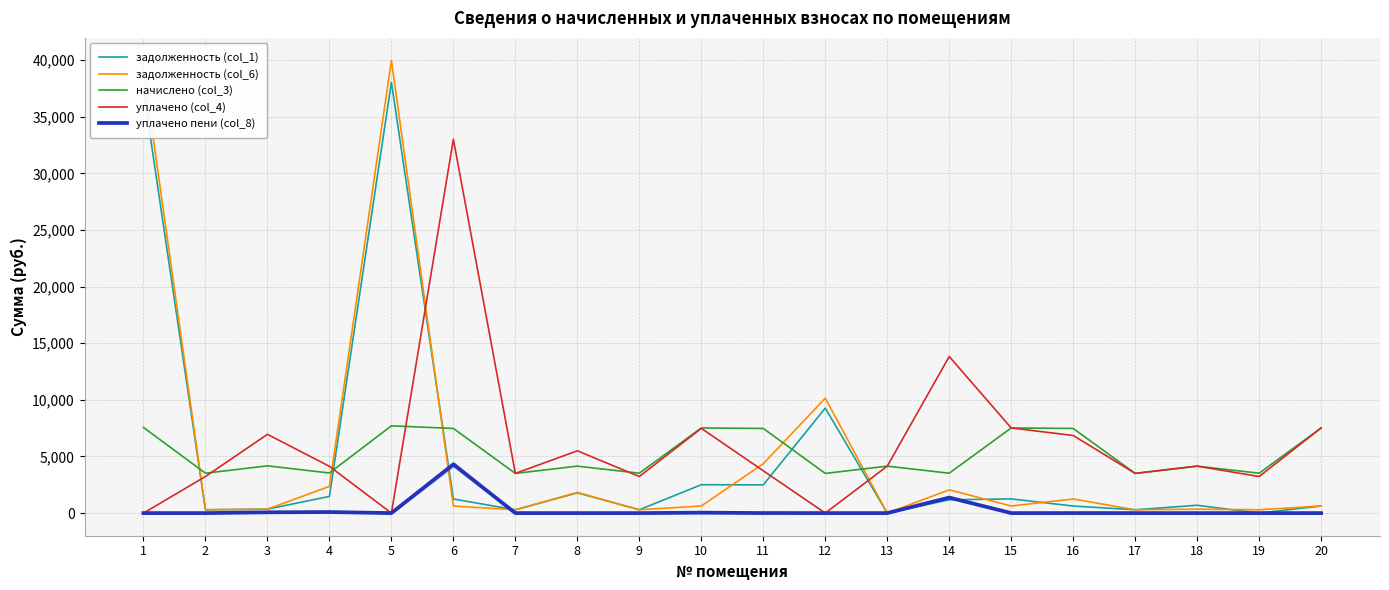

True or false: начислено (col_3) and уплачено пени (col_8) cross at least once.

False